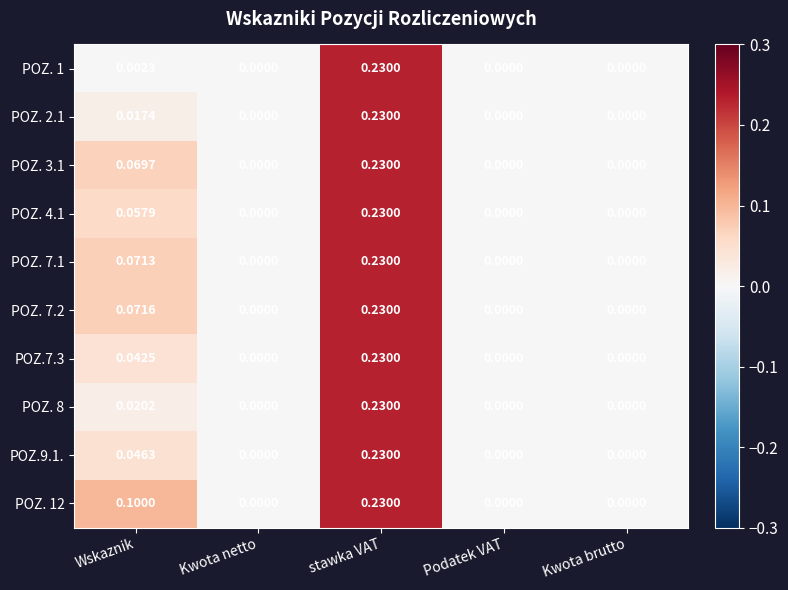

At which category is the sum across all series the highest?

stawka VAT